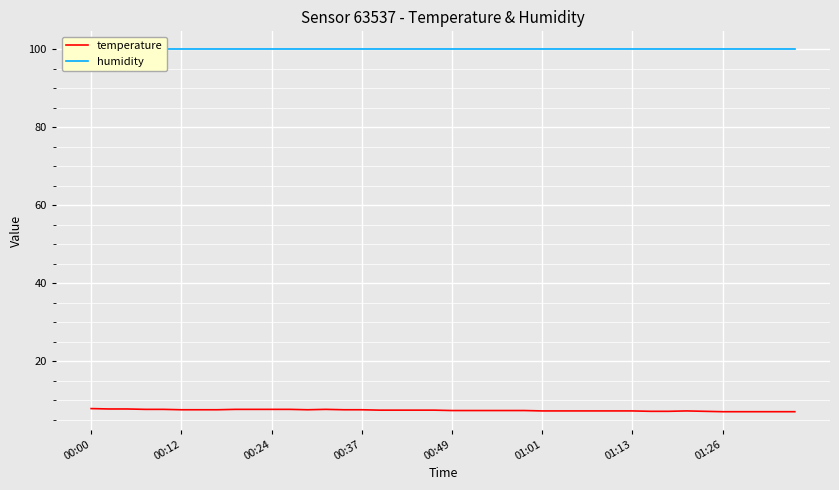

What is the highest value of the temperature series?

7.9